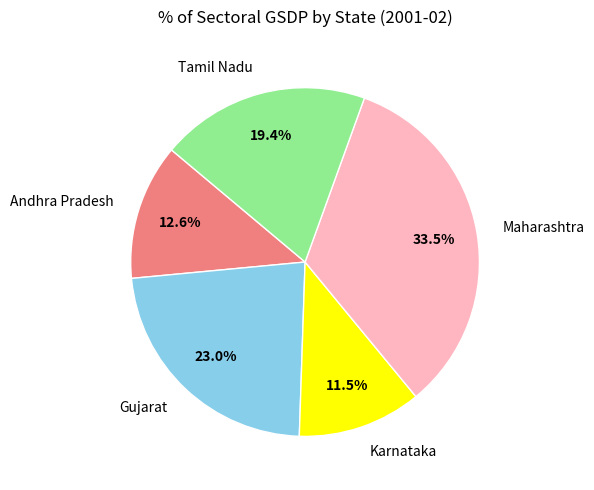

Which slice is the largest?

Maharashtra